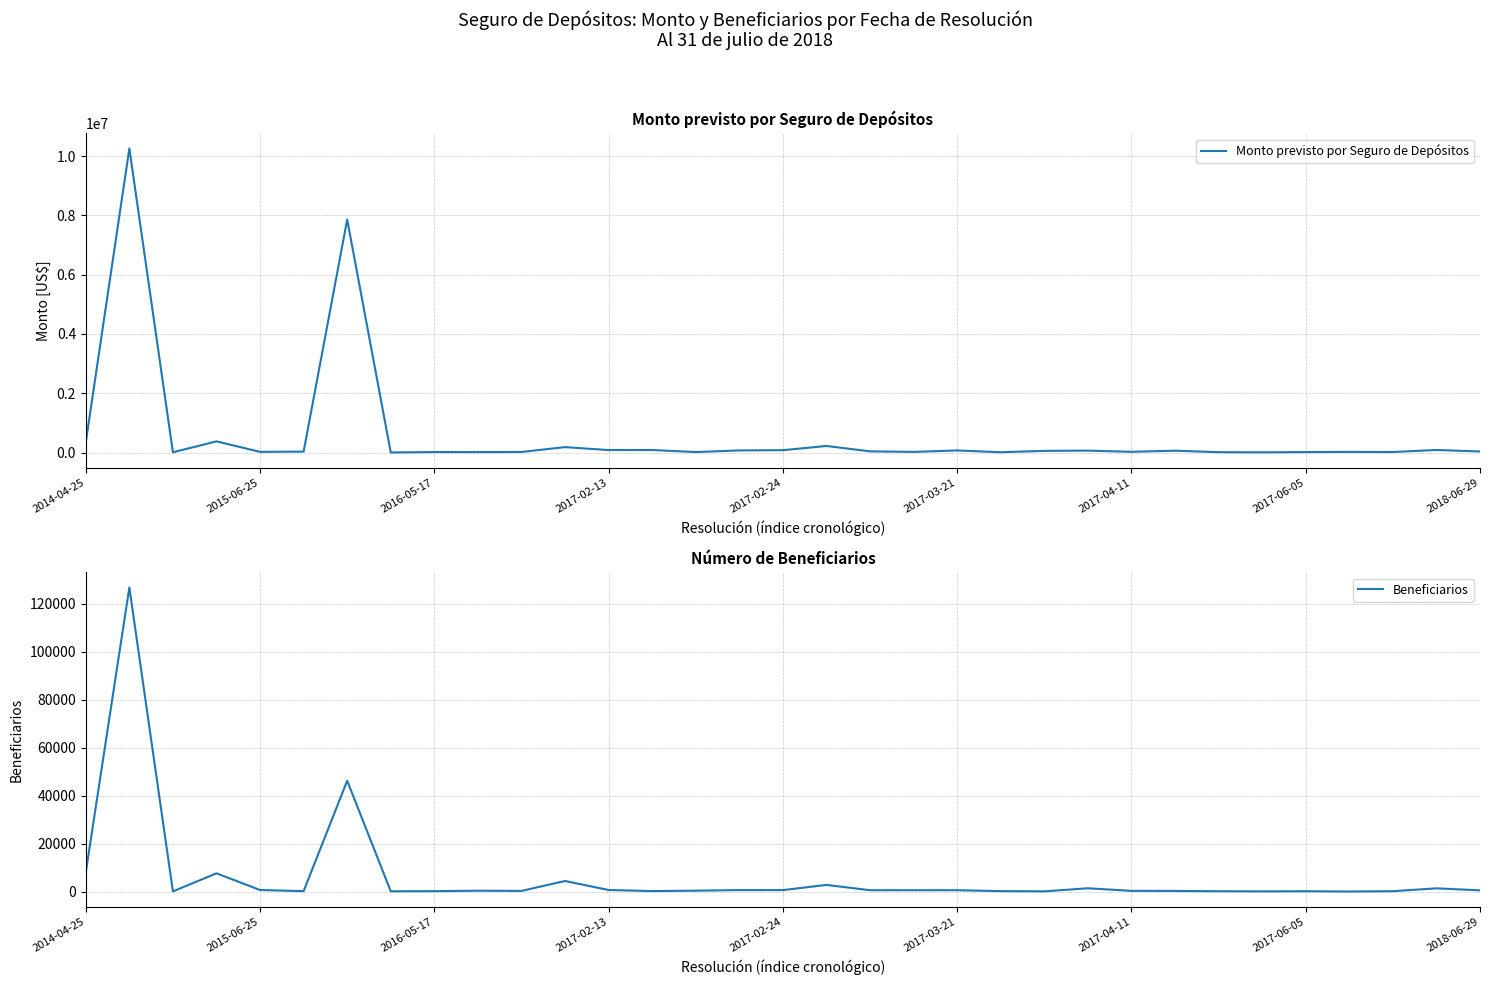

Is this an area chart (filled region under the line)?

No